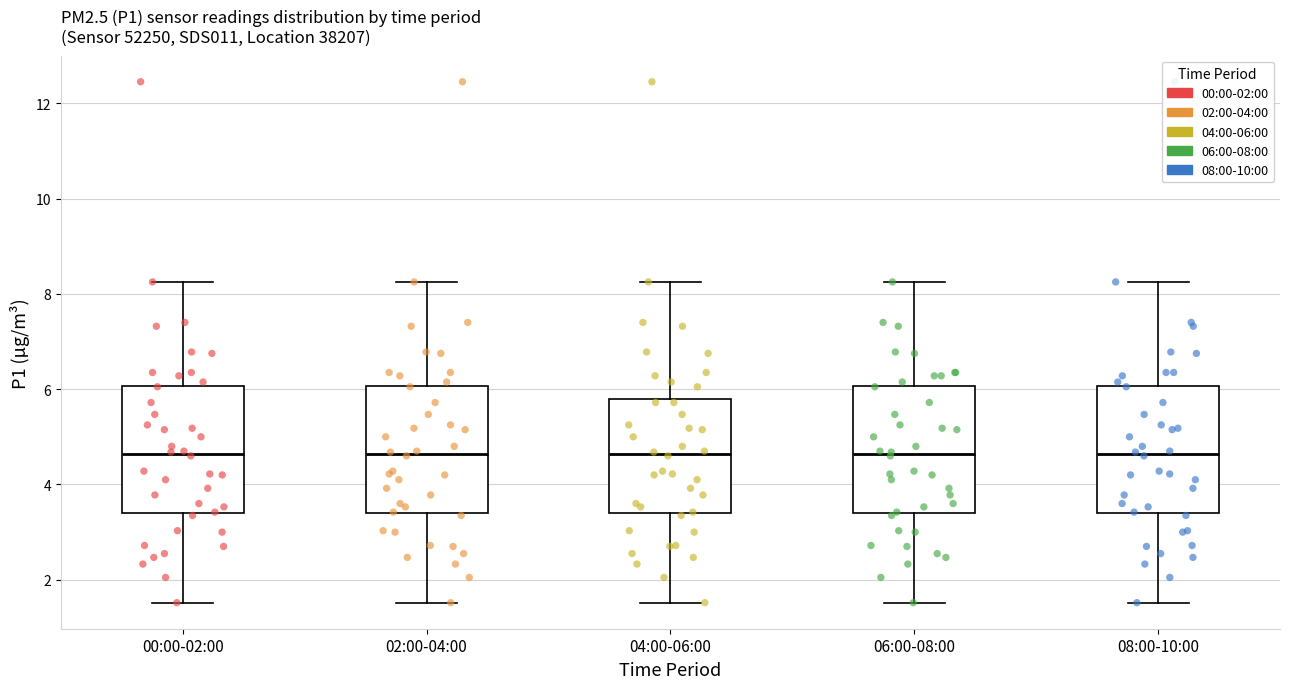

Where is the upper edge of the box for 06:00-08:00 on the y-axis? The values are not printed on the chart, so give them approximately, as read against the axis.

6.0